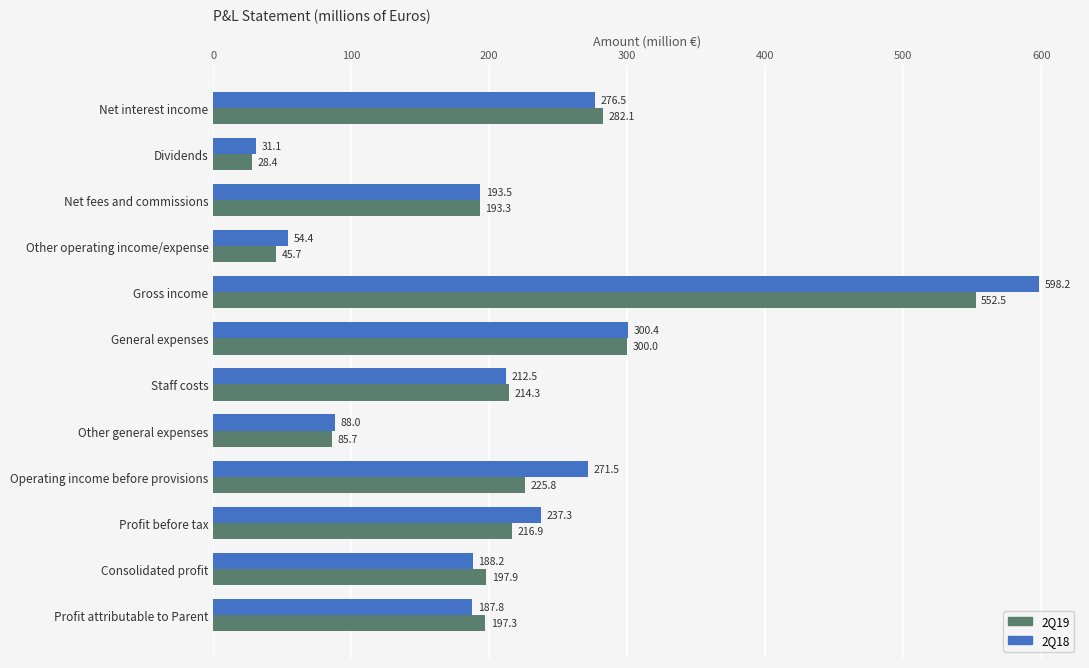

The 2Q19 series shows 282.1 at Net interest income. True or false?

True